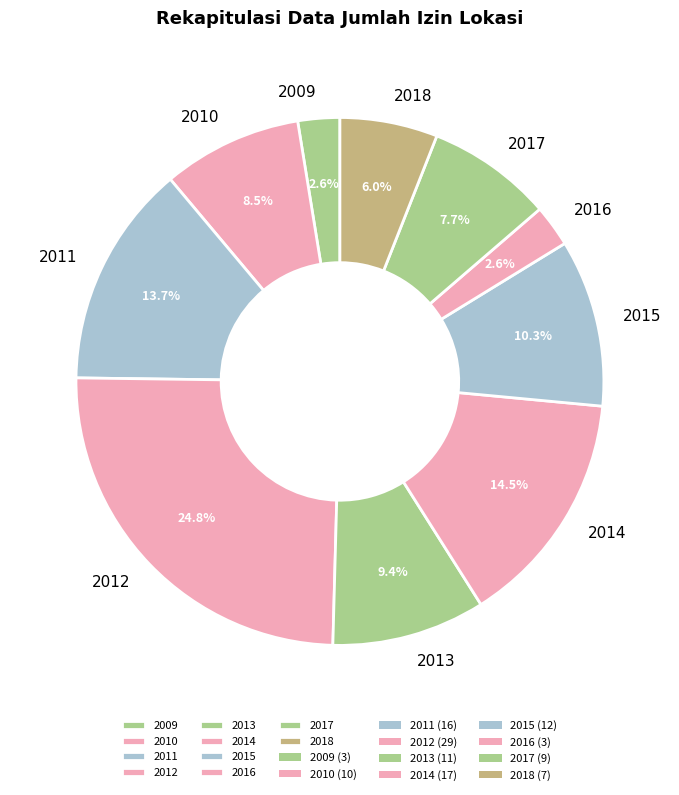

To the nearest percent, what is the average slice percentage?

10%